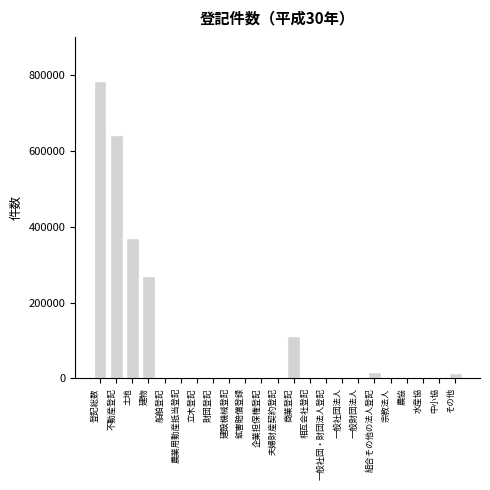

Where is the data nearest to the value 392019?

土地